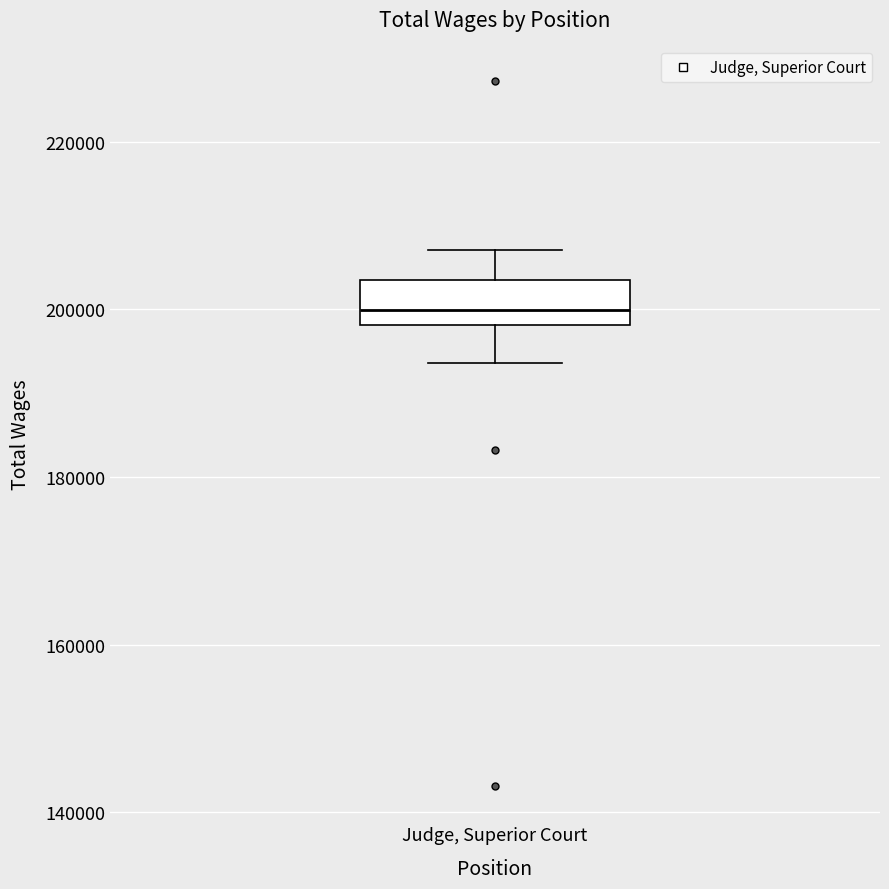

Where is the upper edge of the box for Judge, Superior Court on the y-axis? The values are not printed on the chart, so give them approximately, as read against the axis.

204000